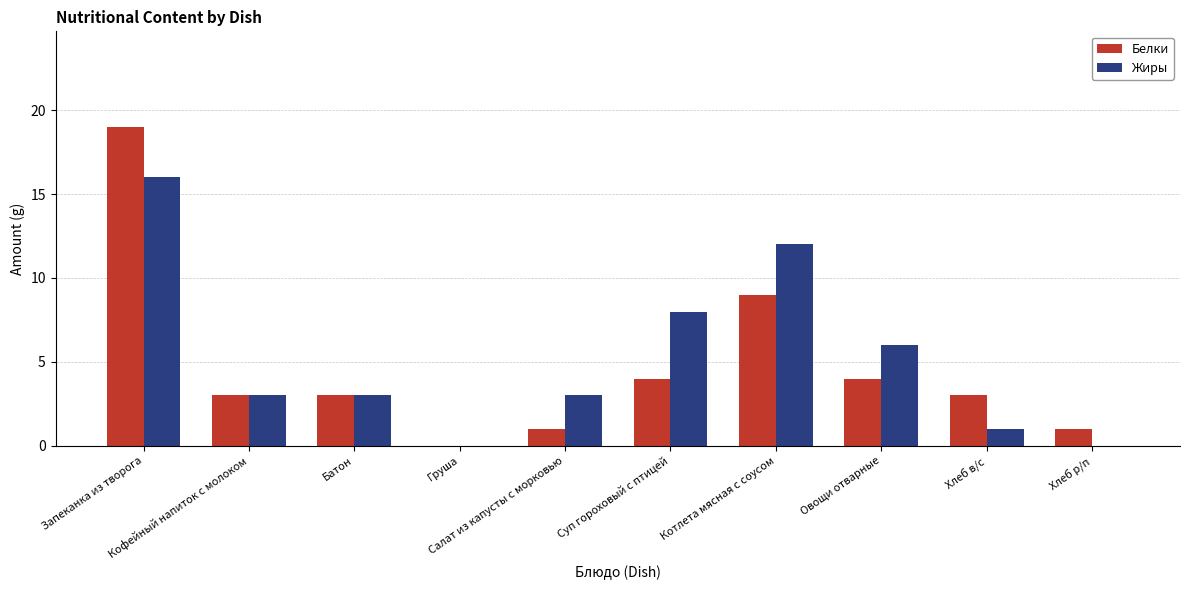

What is the sum of all Жиры values?

52